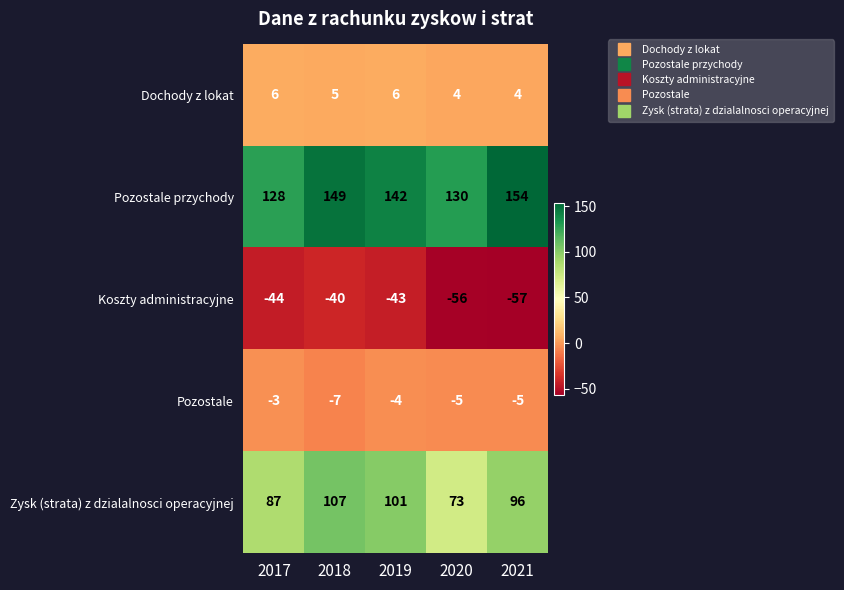

Is the value of Pozostale at 2020 greater than the value of Pozostale przychody at 2017?

No